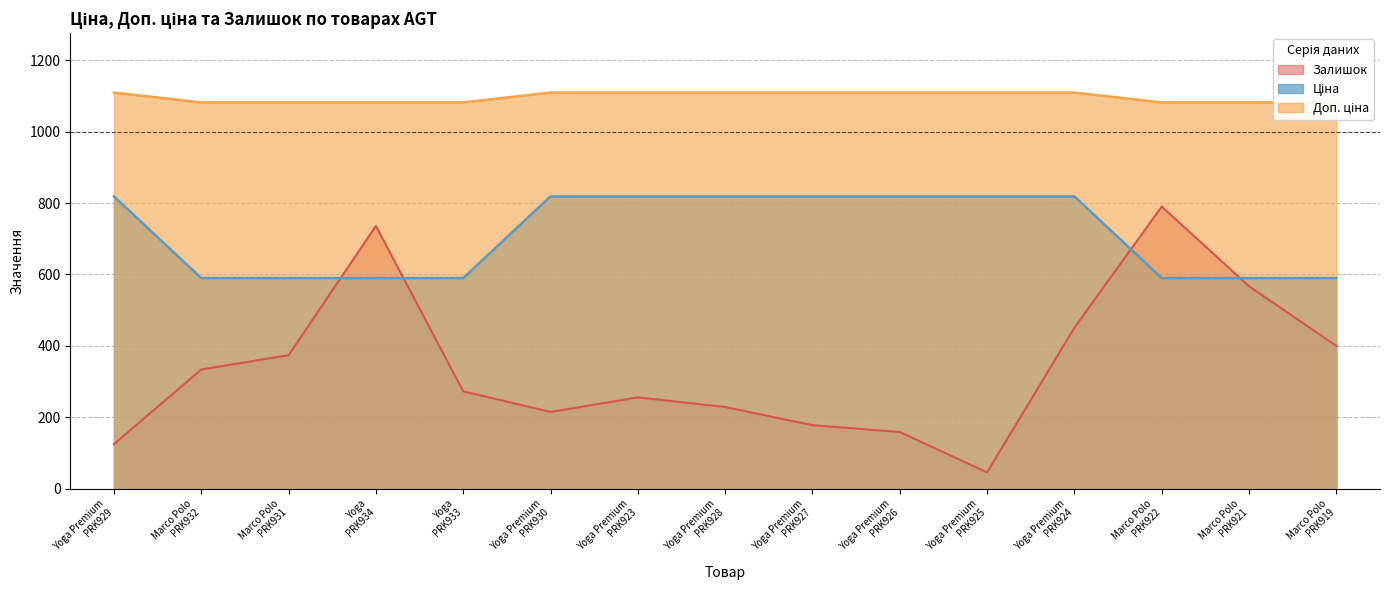

The value of Залишок at Yoga Premium PRK925 is 46.0. True or false?

True